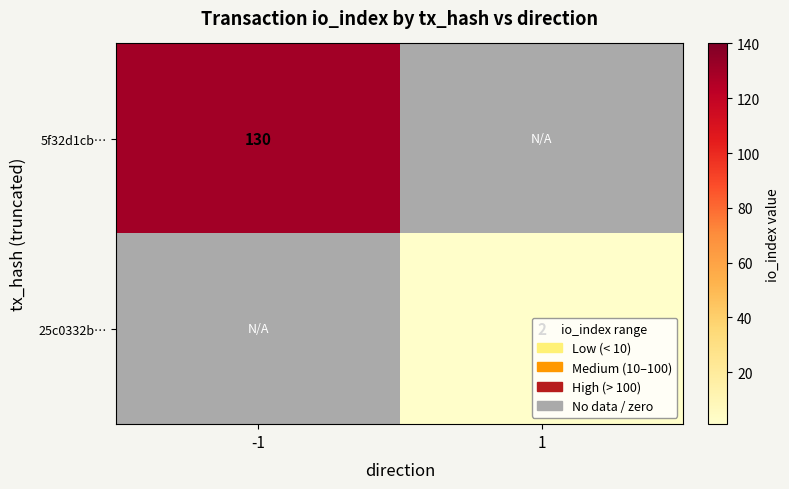

The value of 5f32d1cb… at -1 is 30. True or false?

False